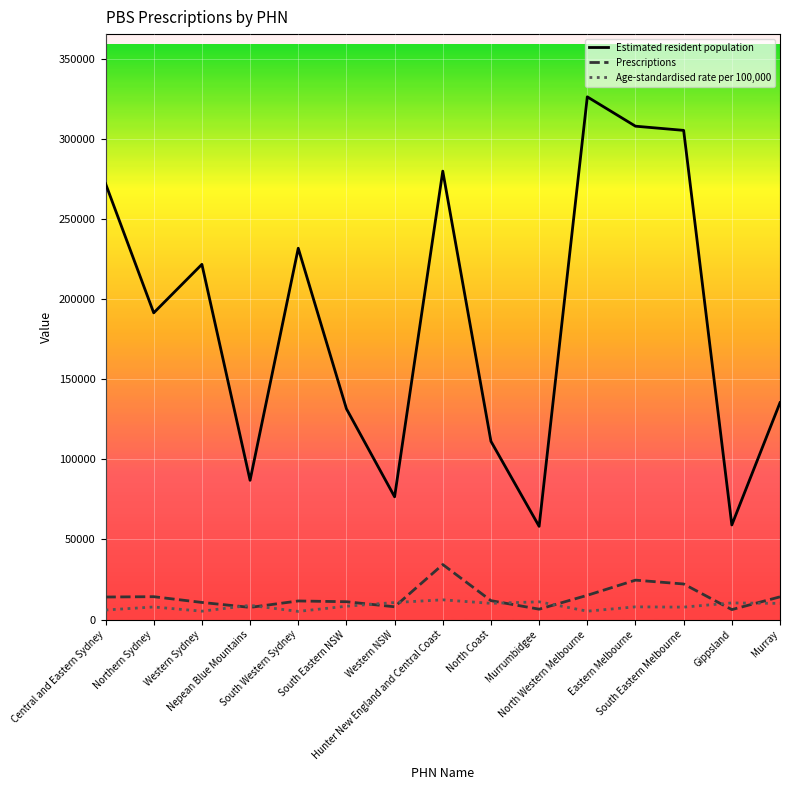

Rank the series by their maximum value, from lowest to highest.

Age-standardised rate per 100,000, Prescriptions, Estimated resident population